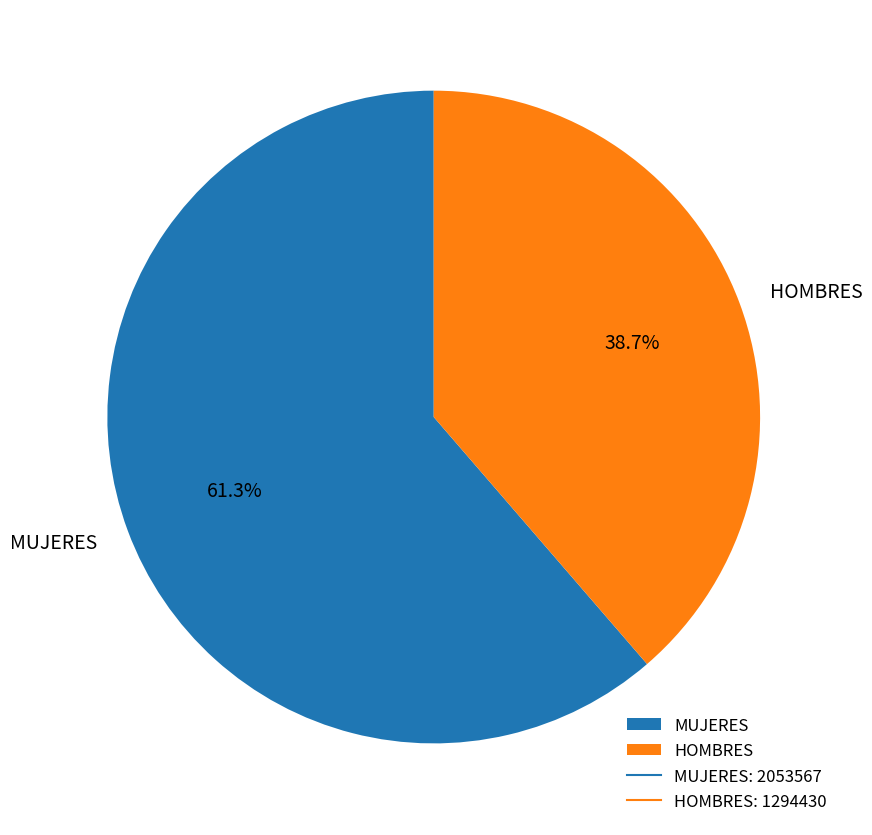

The HOMBRES slice represents 39% of the pie. True or false?

True